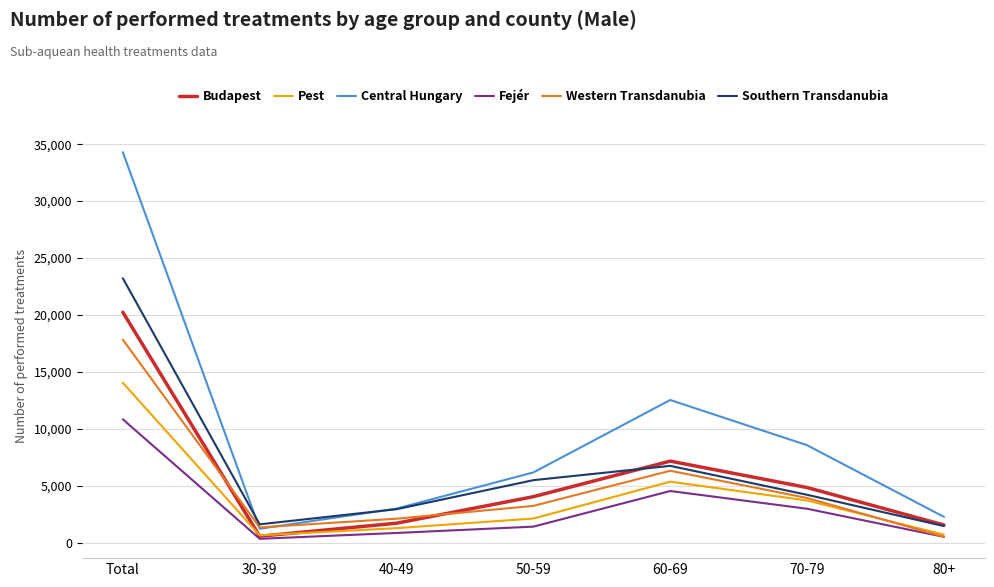

Rank the series by their maximum value, from highest to lowest.

Central Hungary, Southern Transdanubia, Budapest, Western Transdanubia, Pest, Fejér